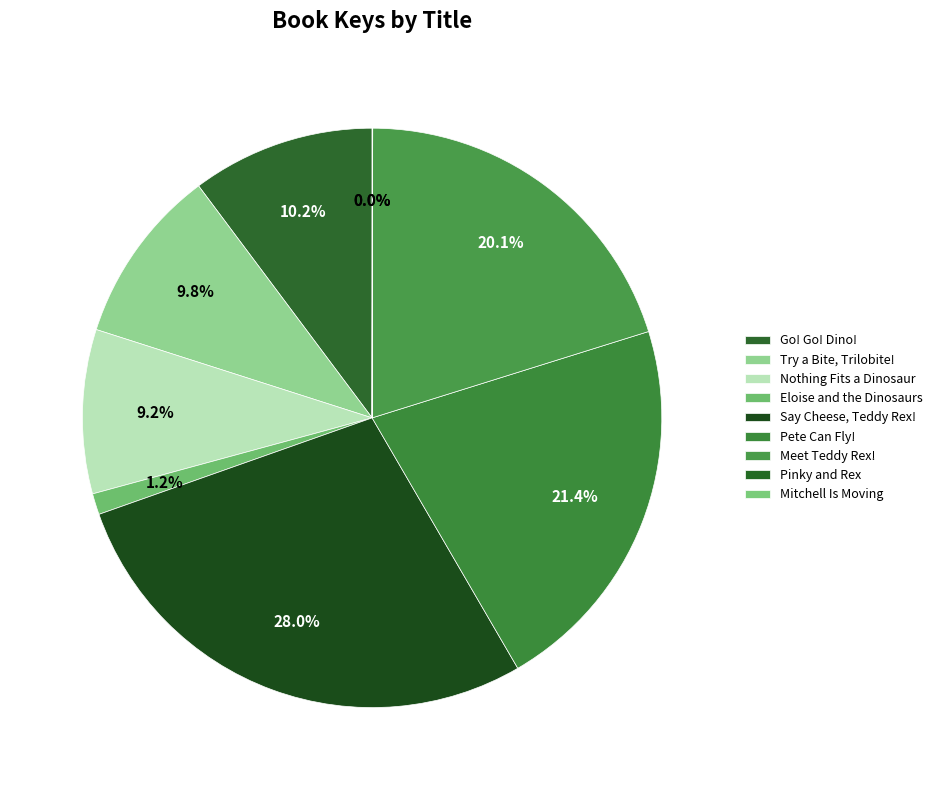

Which category has the smallest portion of the pie?

Mitchell Is Moving